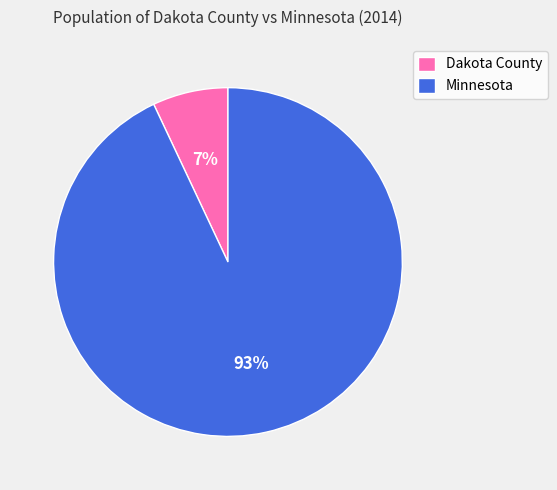

To the nearest percent, what portion does Dakota County represent?

7%